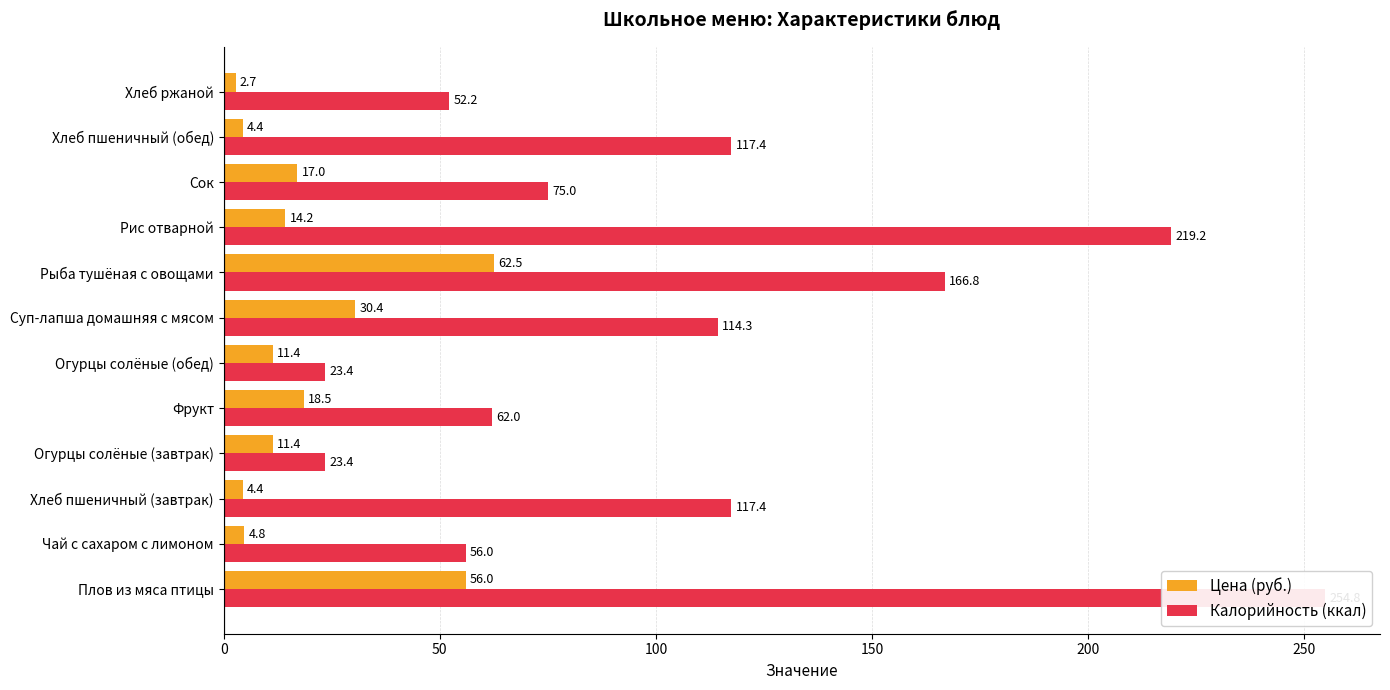

Which series has the widest spread of values?

Калорийность (ккал)